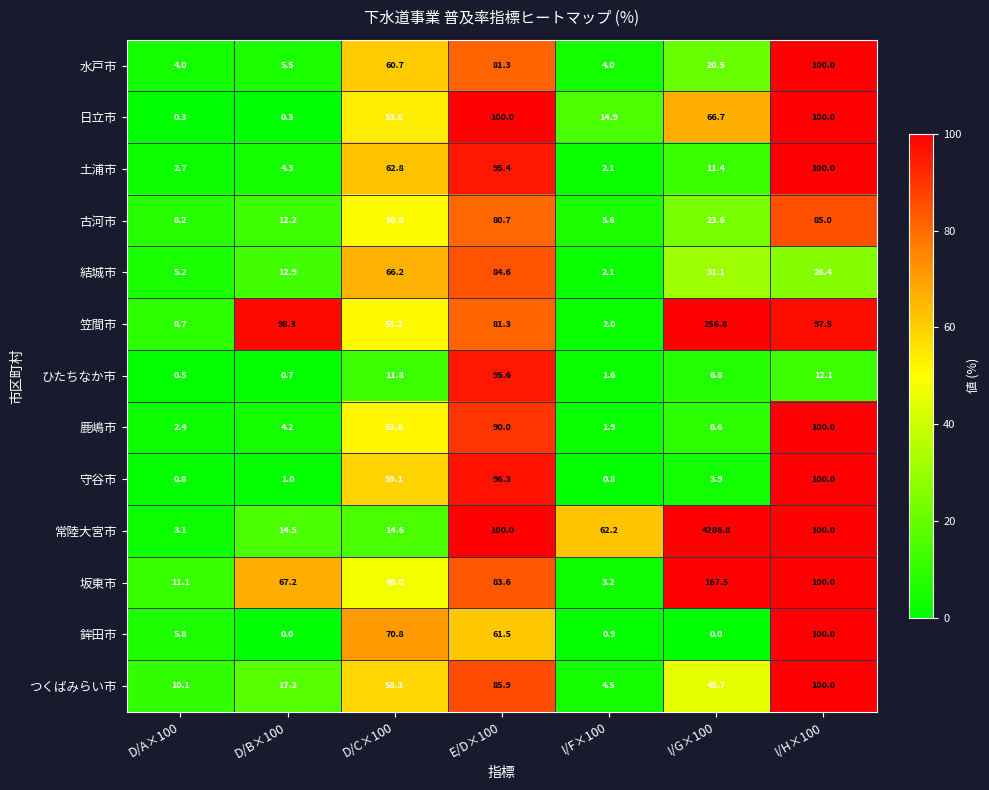

True or false: 鹿嶋市 has a value of 2.4 at D/A×100.

True